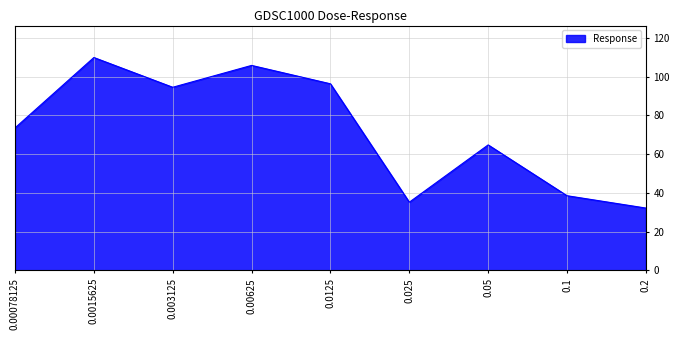

What is the change in value from 0.003125 to 0.00625?

+11.3